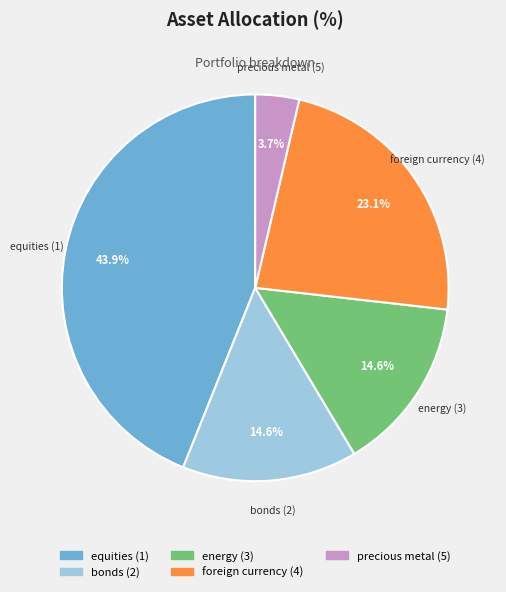

Does equities (1) account for over 50% of the chart?

No